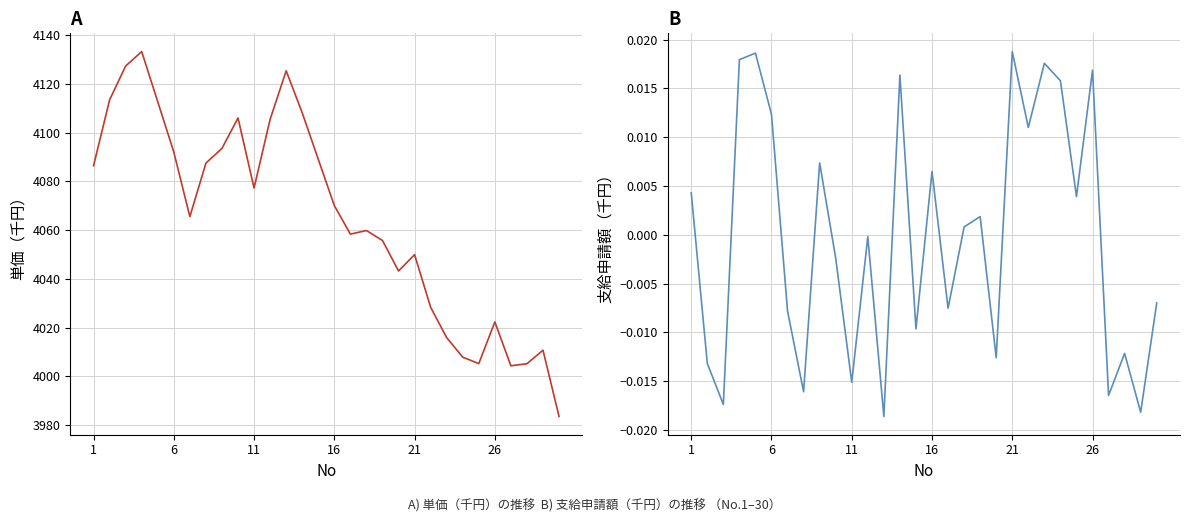

Between 23 and 29, which is larger?

23